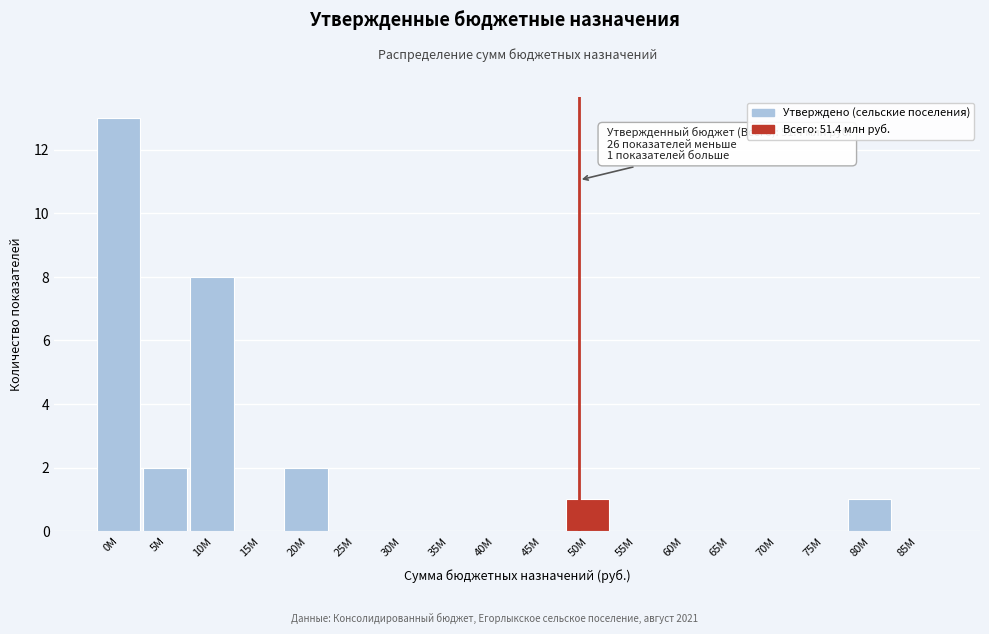

Reading left to right, list all the values displayed in this chart.

0M=13	5M=2	10M=8	15M=0	20M=2	25M=0	30M=0	35M=0	40M=0	45M=0	50M=1	55M=0	60M=0	65M=0	70M=0	75M=0	80M=1	85M=0